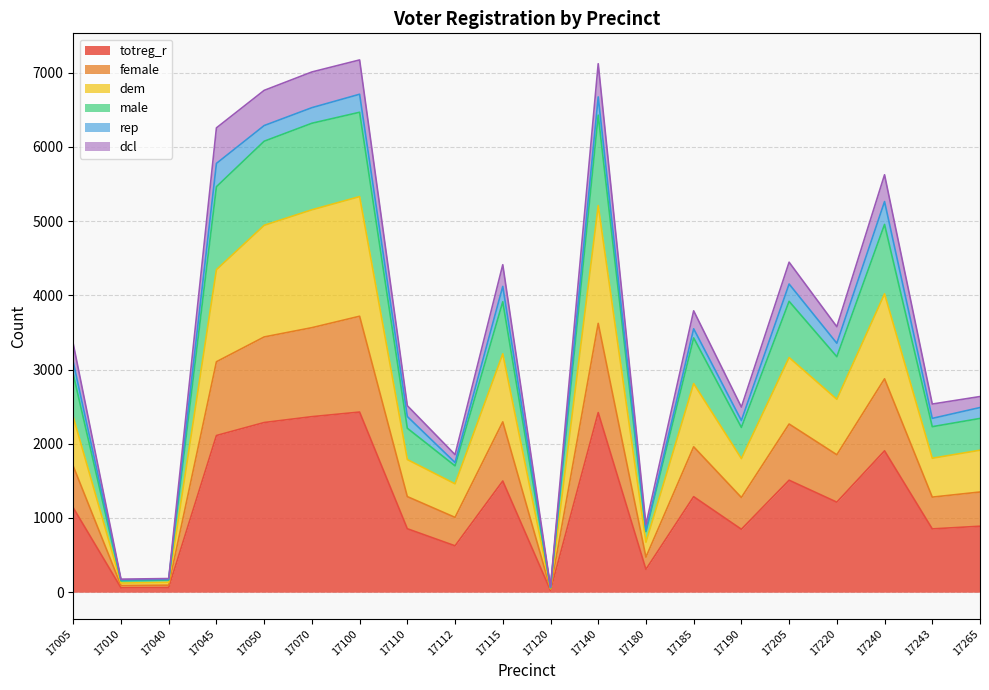

What is the maximum value shown in the chart?

7171